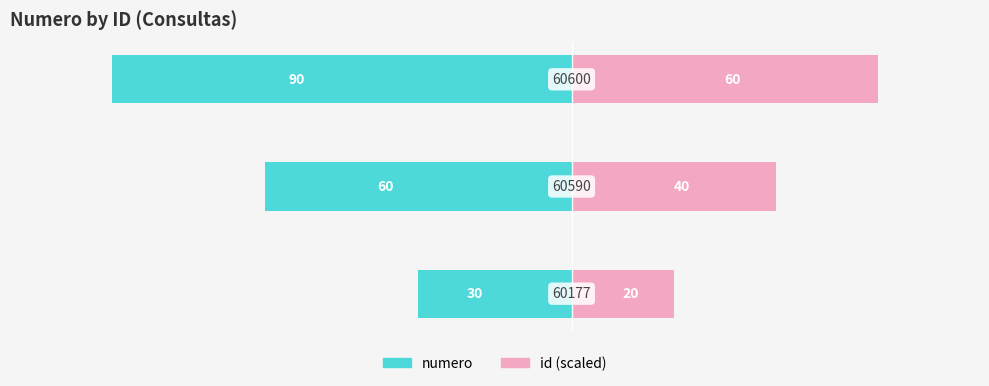

What is the value of the id (scaled right) bar at the 2nd from the left?

40